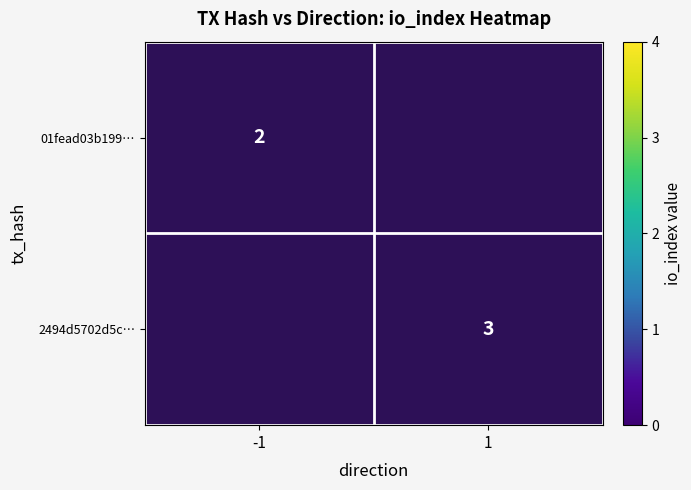

How many categories are shown in the chart?

2